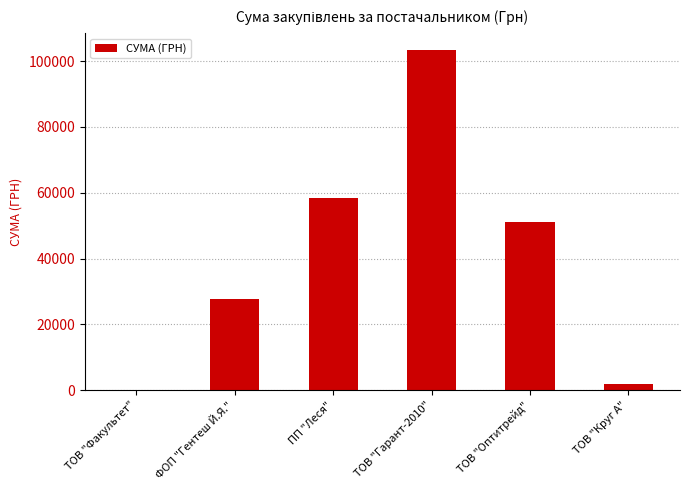

What is the sum of the values at ТОВ "Оптитрейд" and ТОВ "Гарант-2010"?

154546.4